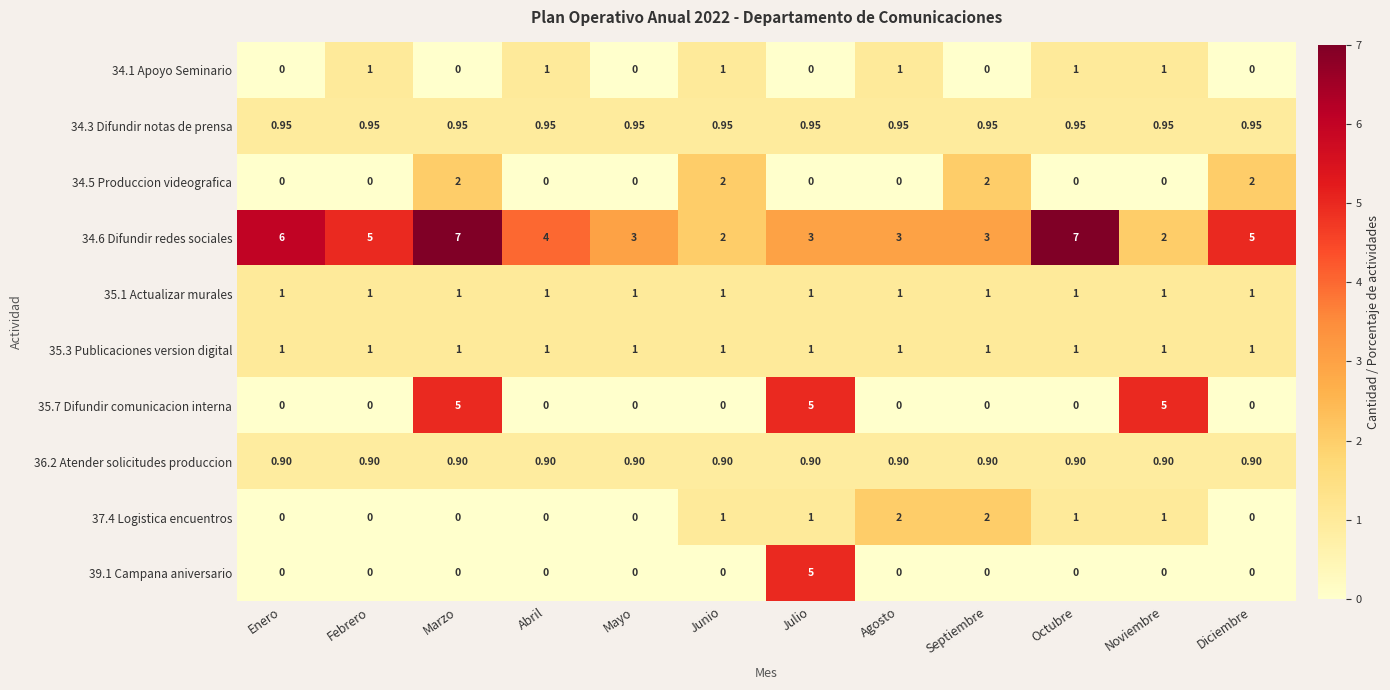

Is the value of 35.1 Actualizar murales at Octubre greater than the value of 34.3 Difundir notas de prensa at Agosto?

Yes